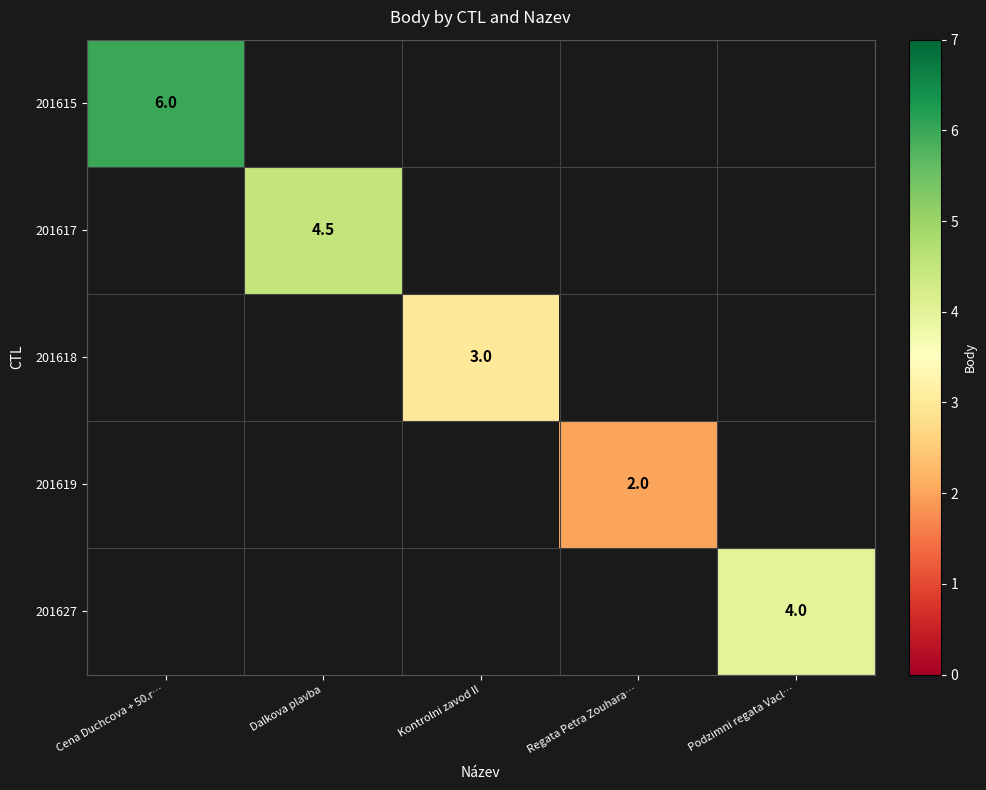

The value of 201627 at Podzimni regata Vacl… is 4.0. True or false?

True